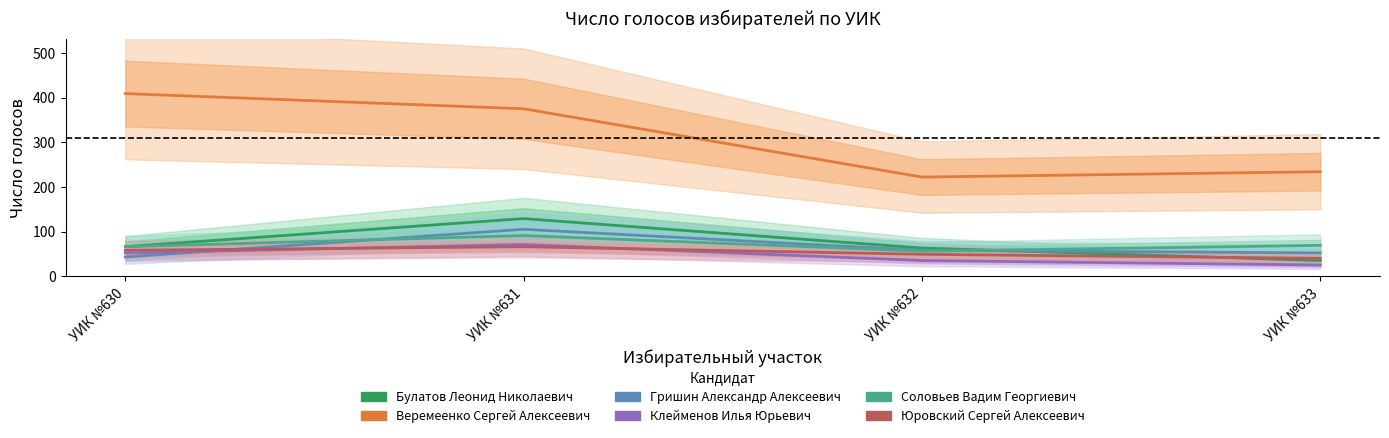

Which series ends up on top after the final intersection of Булатов Леонид Николаевич and Соловьев Вадим Георгиевич?

Соловьев Вадим Георгиевич